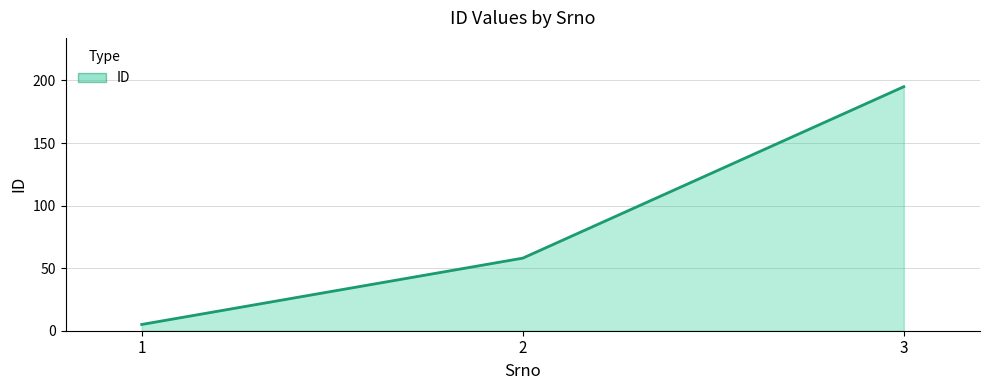

List the labels in order of value, largest first.

3, 2, 1